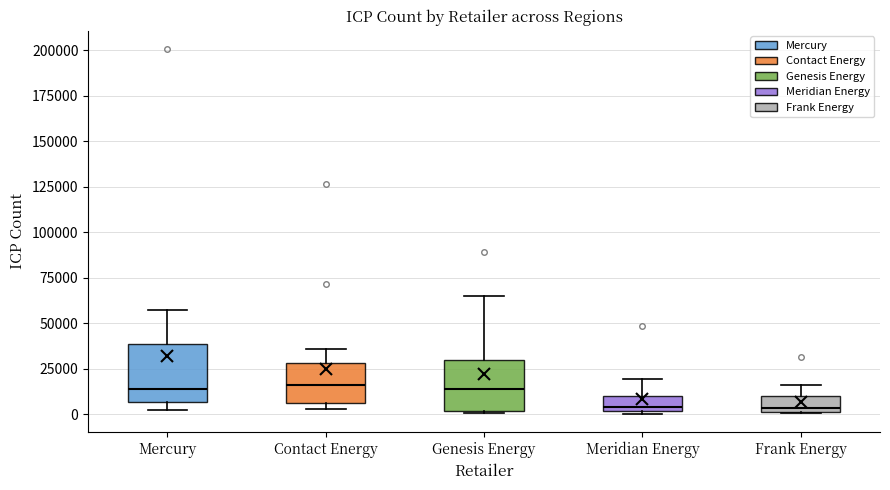

Reading left to right, read every box against the y-axis: the position of its median line, the range the box covers, and the ends of its whiskers. The values are not printed on the chart, so give them approximately, as read against the axis.

Mercury: median 15000, box 5000 to 40000, whiskers 0 to 55000
Contact Energy: median 15000, box 5000 to 30000, whiskers 5000 (just below the box's lower edge) to 35000
Genesis Energy: median 15000, box 0 to 30000, whiskers 0 to 65000
Meridian Energy: median 5000, box 0 to 10000, whiskers 0 (just below the box's lower edge) to 20000
Frank Energy: median 5000, box 0 to 10000, whiskers 0 to 15000